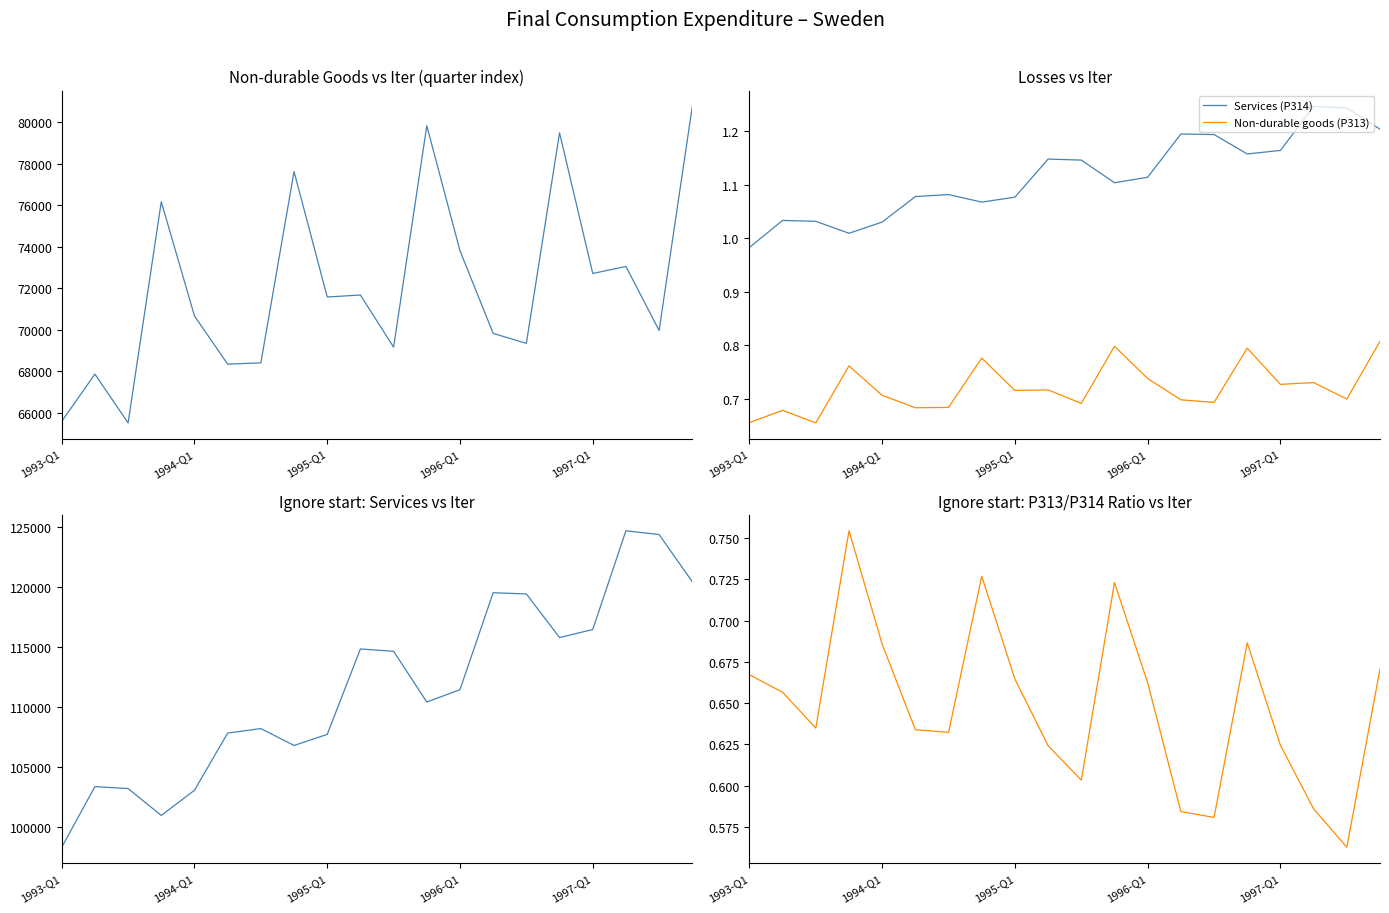

Which series has the largest total across all categories?

Services (P314)